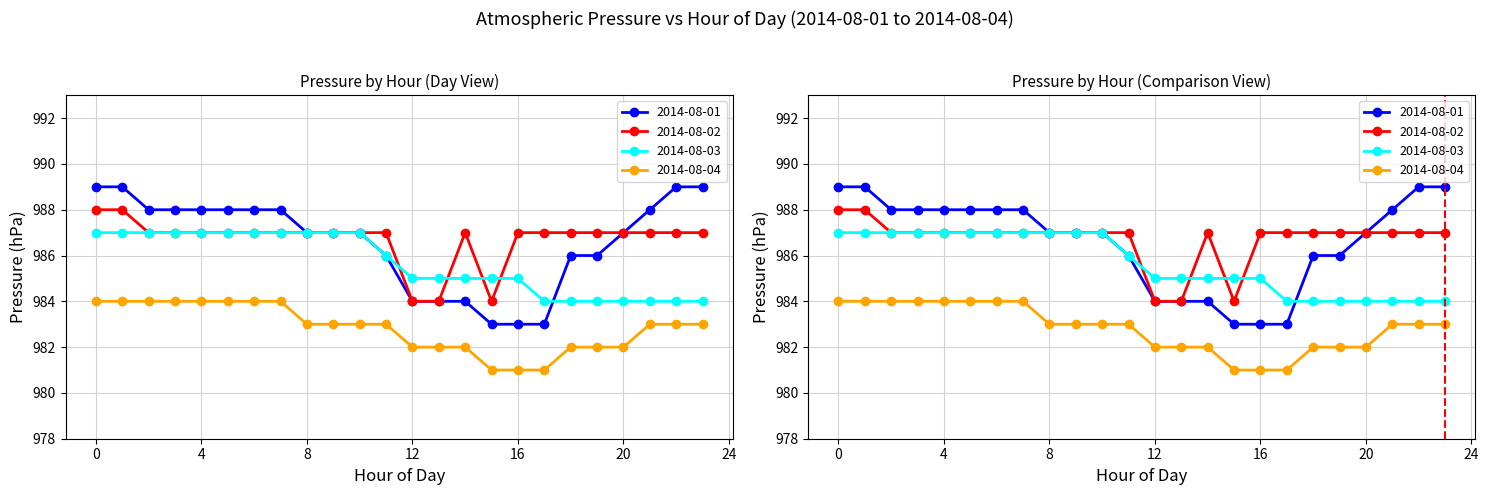

What is the sum of all 2014-08-01 values?

23679